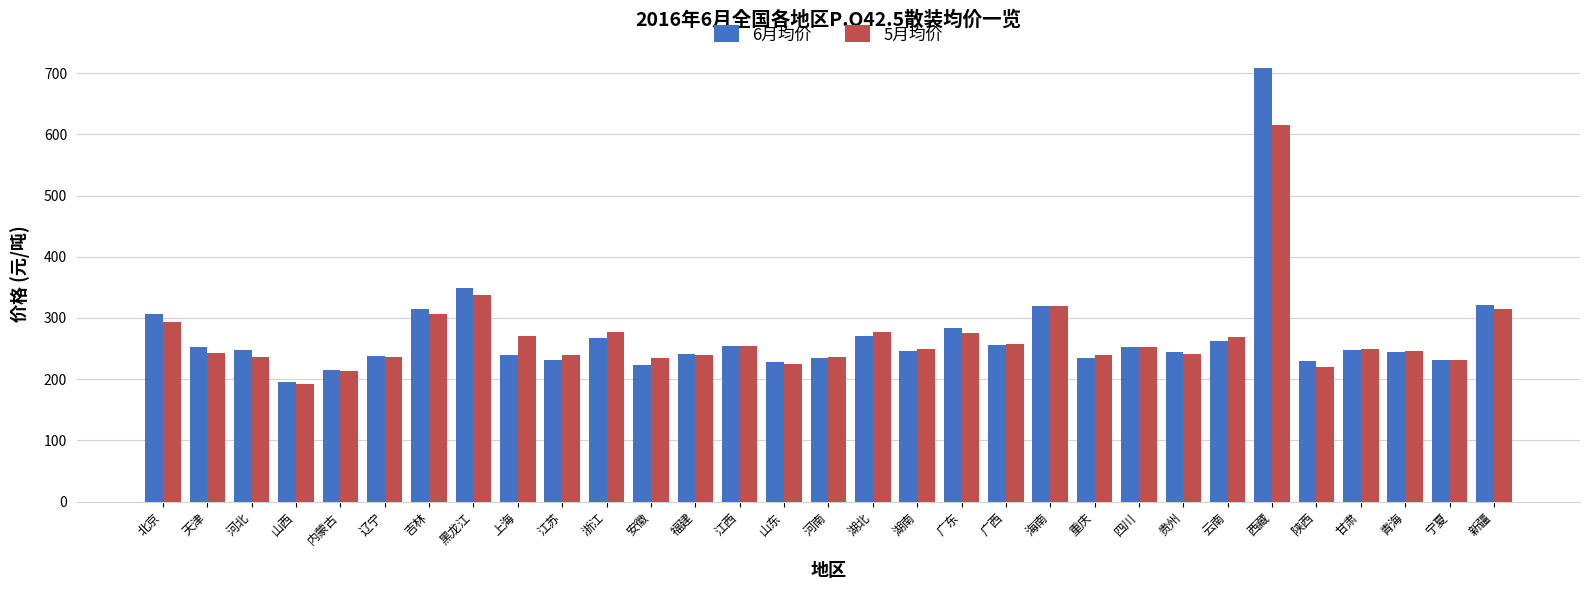

What is the label of the 4th bar from the left?

山西